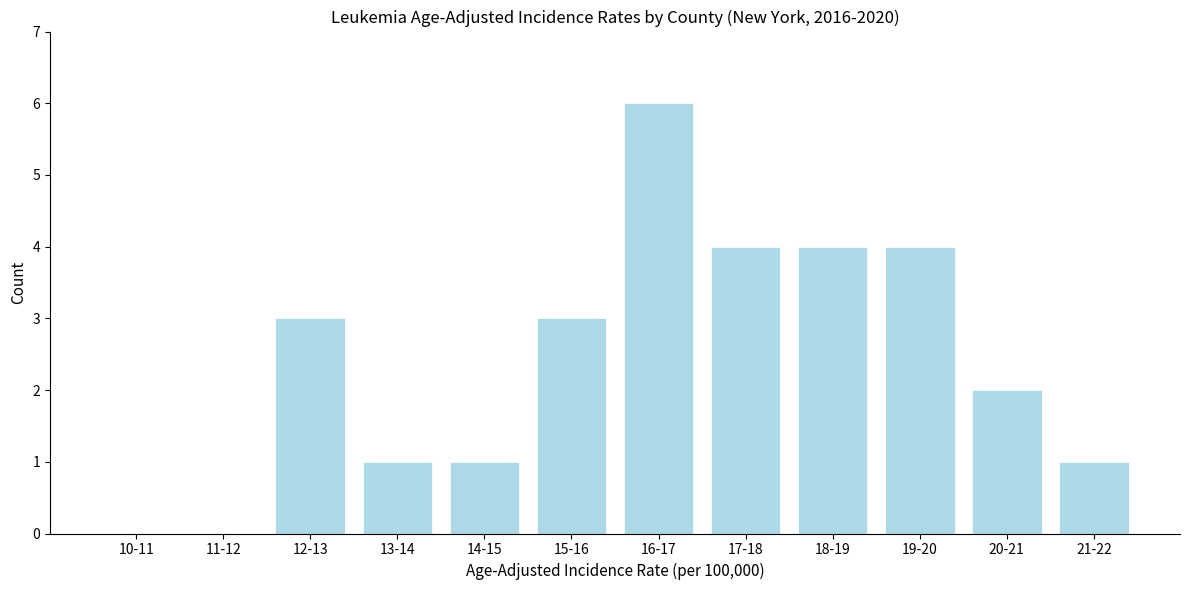

Reading right to left, extract all data points from this chart.

21-22=1	20-21=2	19-20=4	18-19=4	17-18=4	16-17=6	15-16=3	14-15=1	13-14=1	12-13=3	11-12=0	10-11=0